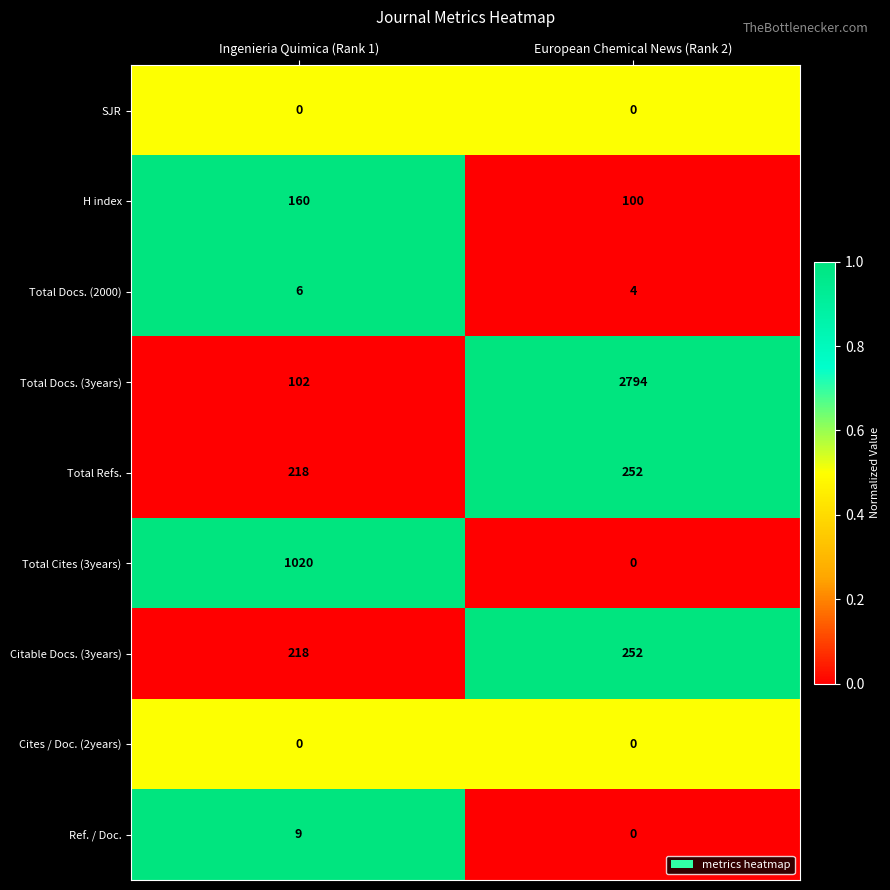

Reading left to right, extract all data points from this chart.

SJR: 0	0
H index: 160	100
Total Docs. (2000): 6	4
Total Docs. (3years): 102	2794
Total Refs.: 218	252
Total Cites (3years): 1020	0
Citable Docs. (3years): 218	252
Cites / Doc. (2years): 0	0
Ref. / Doc.: 9	0